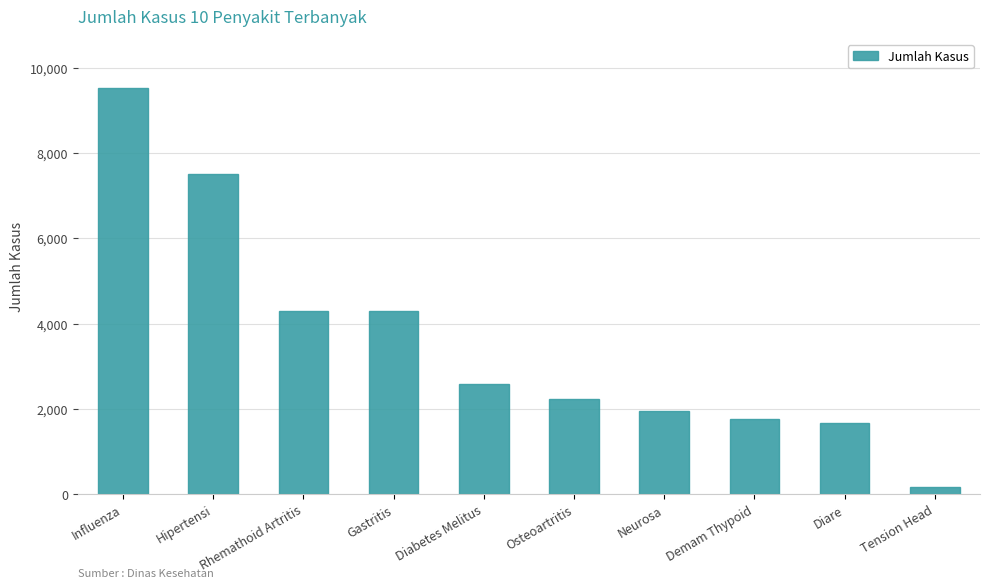

How many series are shown in this chart?

1